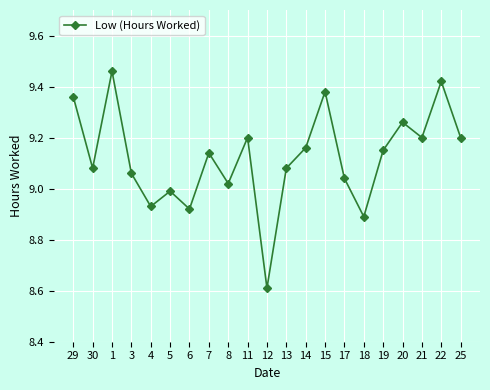

At which category does the chart reach its peak across all series?

1